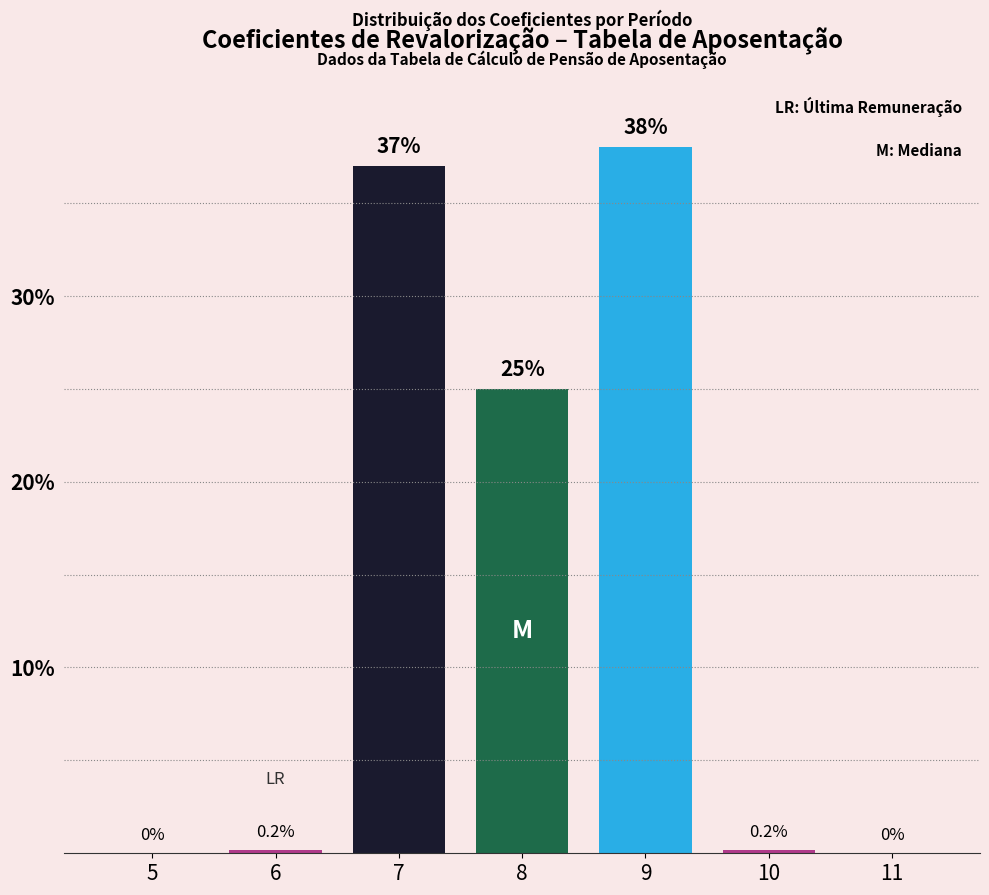

Reading left to right, transcribe all the data shown in this chart.

5=0.0	6=0.2	7=37.0	8=25.0	9=38.0	10=0.2	11=0.0